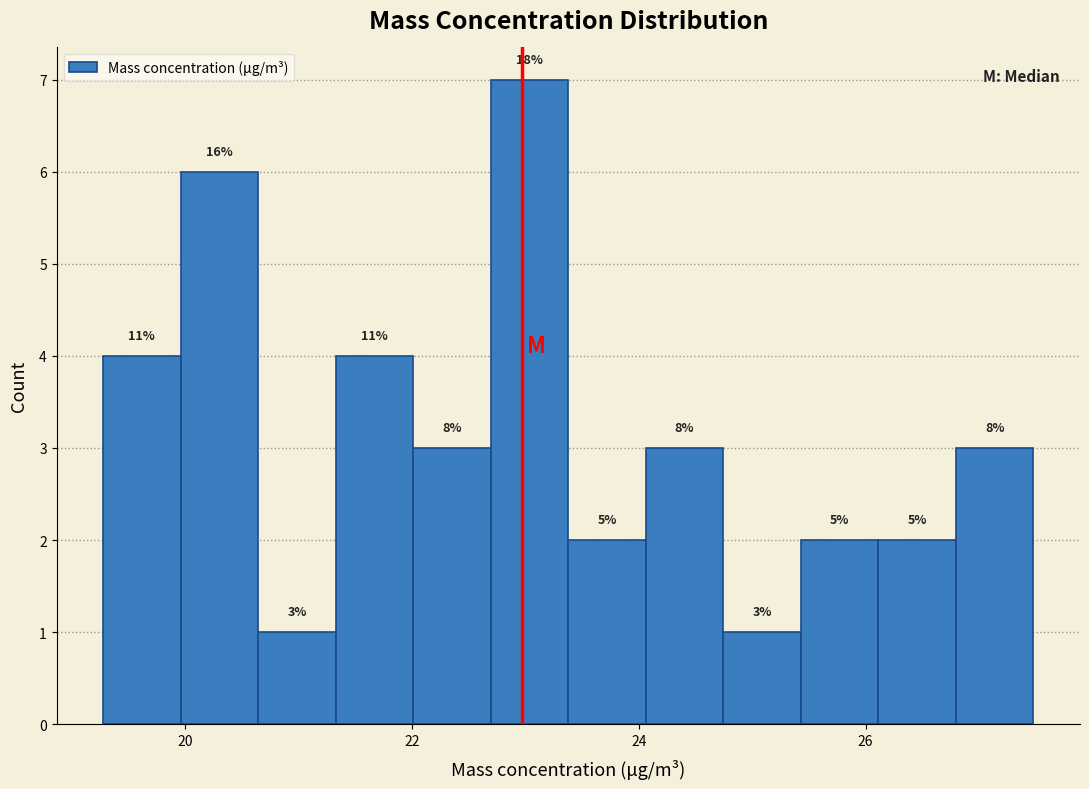

Around what value on the x-axis is the tallest bar? Give the approximate position of its centre, as read against the axis.

23.0